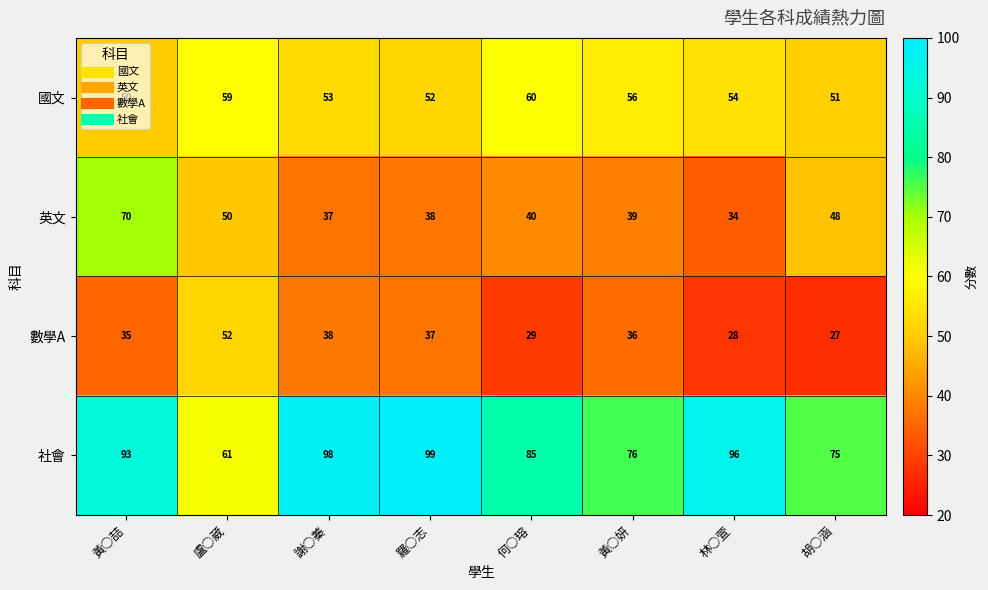

What is the total value across all series at 盧○葳?

222